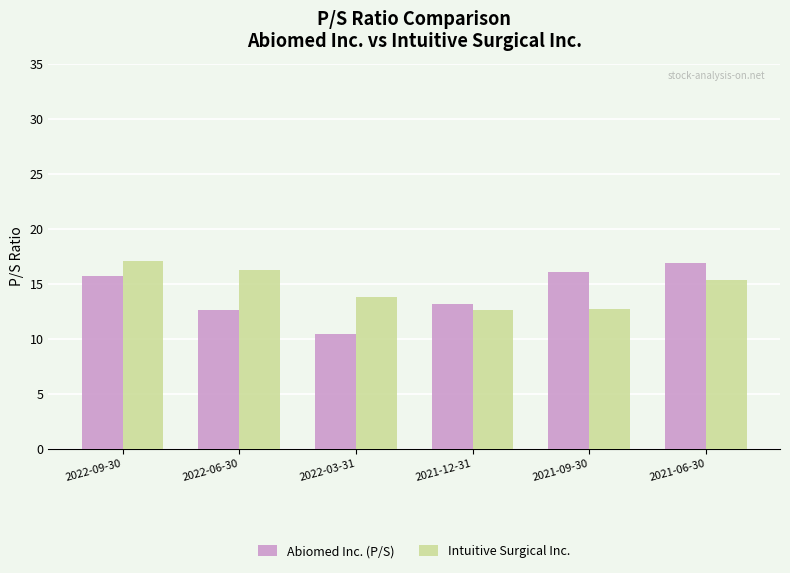

Is the value of Abiomed Inc. (P/S) at 2021-09-30 greater than the value of Intuitive Surgical Inc. at 2021-12-31?

Yes